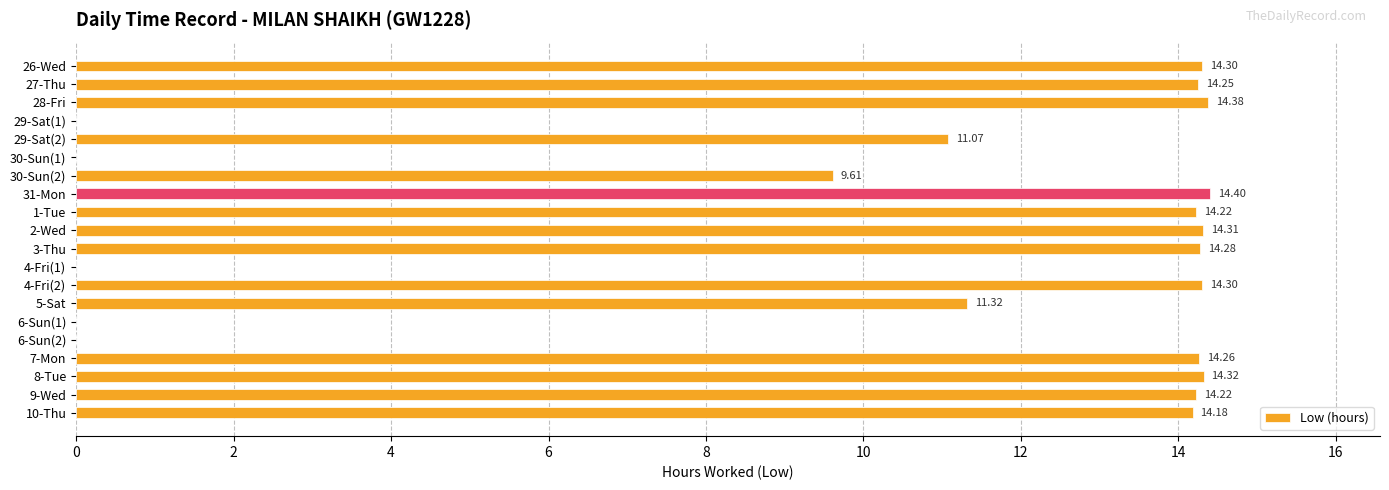

What is the sum of the values at 26-Wed and 2-Wed?

28.6